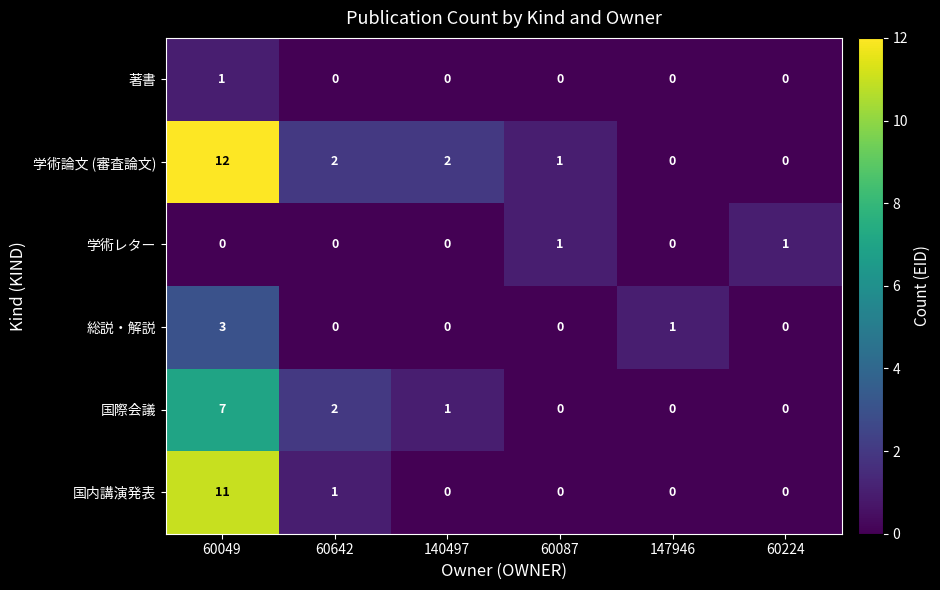

The value of 著書 at 60049 is 1. True or false?

True